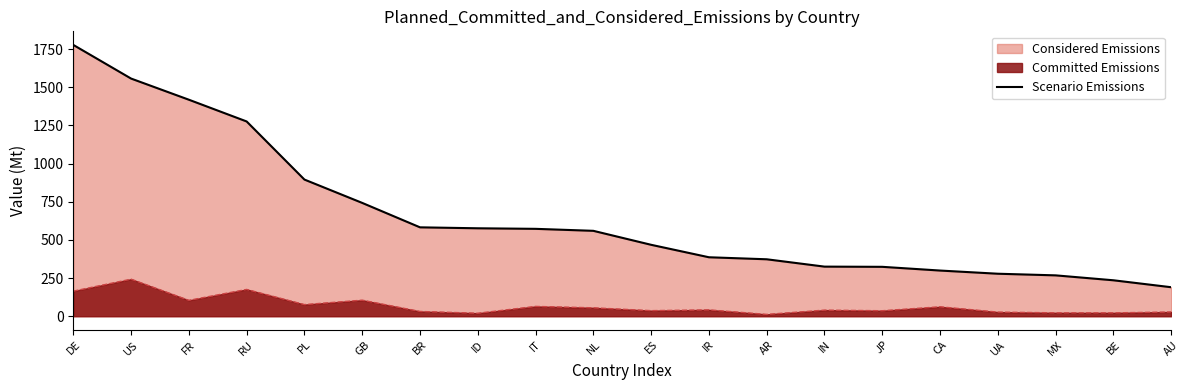

What is the value of the 17th point from the left?

278.4